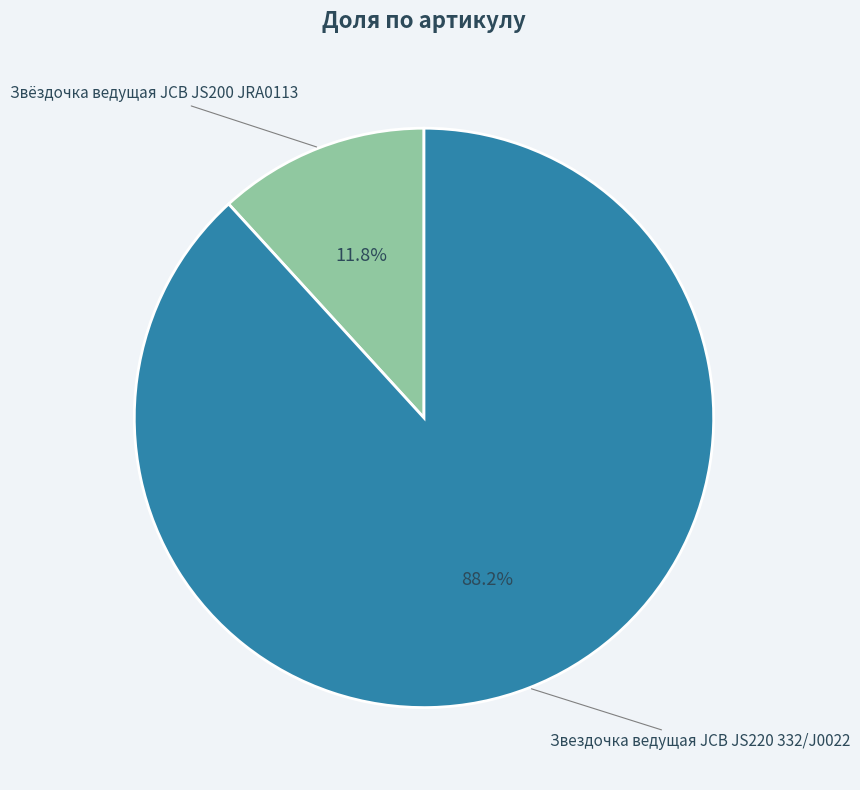

Rank the categories by value from highest to lowest.

Звездочка ведущая JCB JS220 332/J0022, Звёздочка ведущая JCB JS200 JRA0113